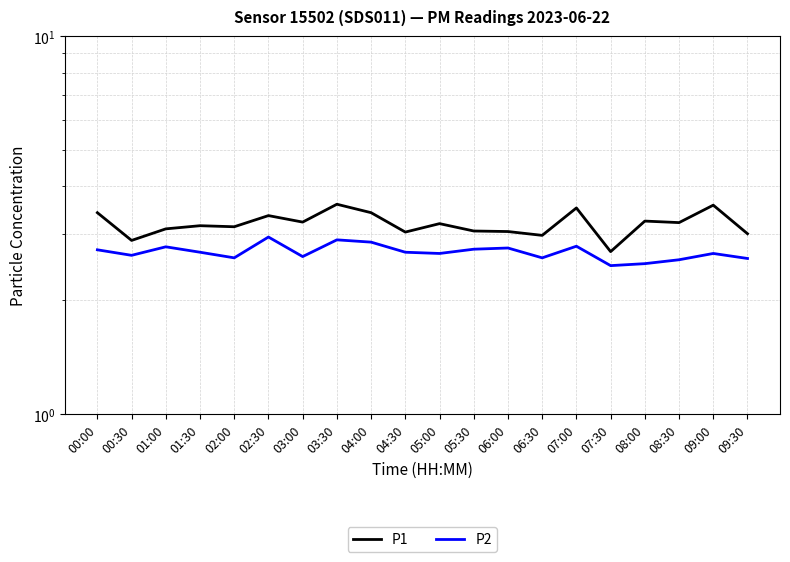

Is the value of P1 at 08:30 greater than the value of P2 at 03:30?

Yes